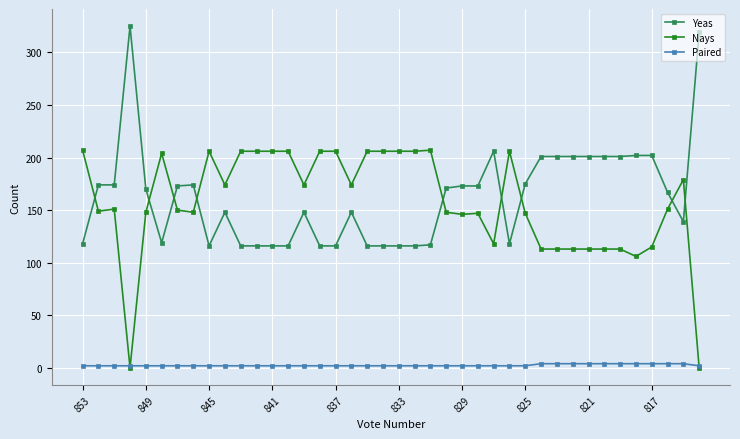

How many data points does each series have?

40